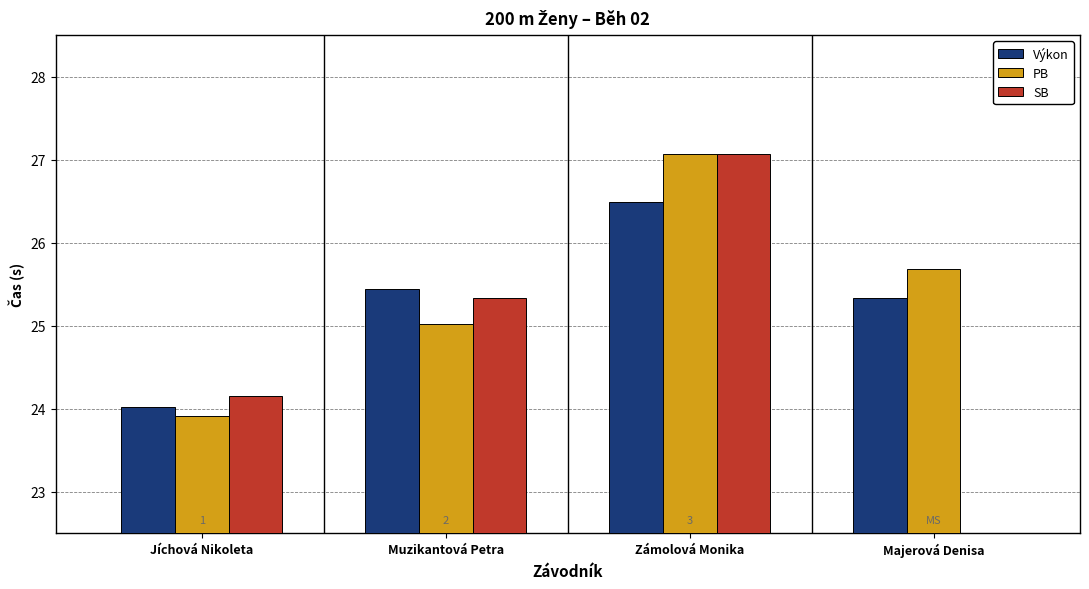

What is the spread (max minus min) of values at Jíchová Nikoleta?

0.2